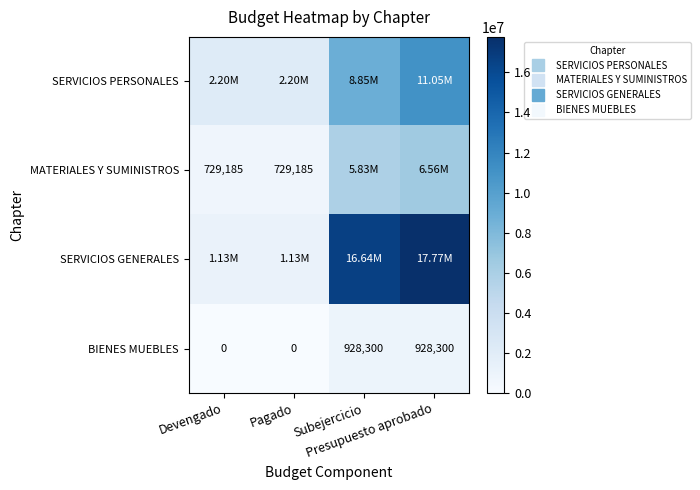

What is the total value across all series at Subejercicio?

32244247.2